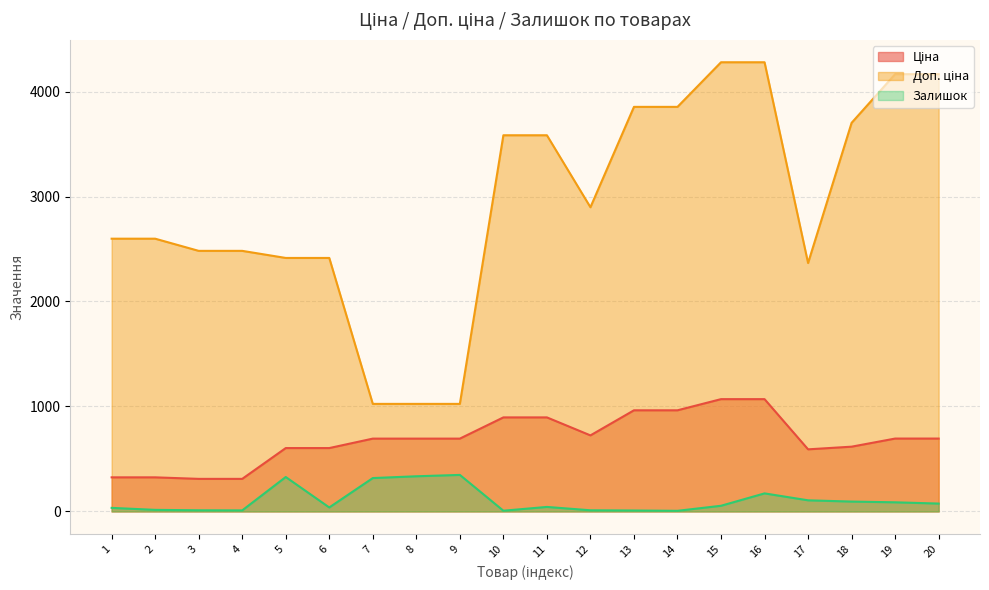

In Ціна, how many points are lower than both neighbors (excluding endpoints)?

2